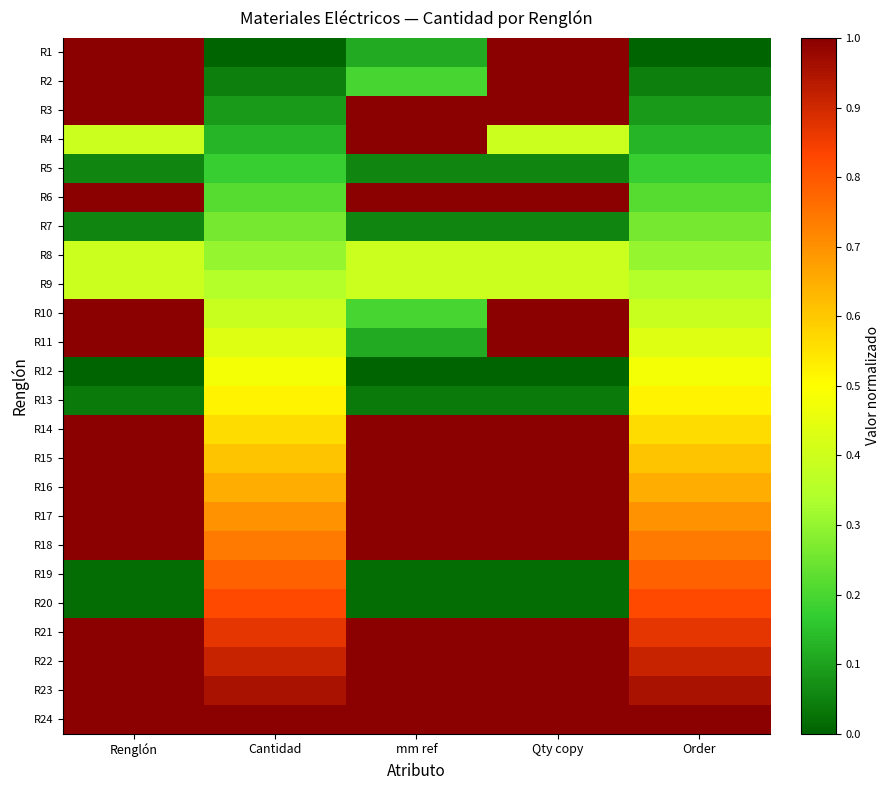

Reading left to right, list all the values displayed in this chart.

R1: Renglón=1.0	Cantidad=0.0	mm ref=0.1	Qty copy=1.0	Order=0.0
R2: Renglón=1.0	Cantidad=0.0	mm ref=0.2	Qty copy=1.0	Order=0.0
R3: Renglón=1.0	Cantidad=0.1	mm ref=1.0	Qty copy=1.0	Order=0.1
R4: Renglón=0.4	Cantidad=0.1	mm ref=1.0	Qty copy=0.4	Order=0.1
R5: Renglón=0.1	Cantidad=0.2	mm ref=0.1	Qty copy=0.1	Order=0.2
R6: Renglón=1.0	Cantidad=0.2	mm ref=1.0	Qty copy=1.0	Order=0.2
R7: Renglón=0.1	Cantidad=0.3	mm ref=0.1	Qty copy=0.1	Order=0.3
R8: Renglón=0.4	Cantidad=0.3	mm ref=0.4	Qty copy=0.4	Order=0.3
R9: Renglón=0.4	Cantidad=0.3	mm ref=0.4	Qty copy=0.4	Order=0.3
R10: Renglón=1.0	Cantidad=0.4	mm ref=0.2	Qty copy=1.0	Order=0.4
R11: Renglón=1.0	Cantidad=0.4	mm ref=0.1	Qty copy=1.0	Order=0.4
R12: Renglón=0.0	Cantidad=0.5	mm ref=0.0	Qty copy=0.0	Order=0.5
R13: Renglón=0.0	Cantidad=0.5	mm ref=0.0	Qty copy=0.0	Order=0.5
R14: Renglón=1.0	Cantidad=0.6	mm ref=1.0	Qty copy=1.0	Order=0.6
R15: Renglón=1.0	Cantidad=0.6	mm ref=1.0	Qty copy=1.0	Order=0.6
R16: Renglón=1.0	Cantidad=0.7	mm ref=1.0	Qty copy=1.0	Order=0.7
R17: Renglón=1.0	Cantidad=0.7	mm ref=1.0	Qty copy=1.0	Order=0.7
R18: Renglón=1.0	Cantidad=0.7	mm ref=1.0	Qty copy=1.0	Order=0.7
R19: Renglón=0.0	Cantidad=0.8	mm ref=0.0	Qty copy=0.0	Order=0.8
R20: Renglón=0.0	Cantidad=0.8	mm ref=0.0	Qty copy=0.0	Order=0.8
R21: Renglón=1.0	Cantidad=0.9	mm ref=1.0	Qty copy=1.0	Order=0.9
R22: Renglón=1.0	Cantidad=0.9	mm ref=1.0	Qty copy=1.0	Order=0.9
R23: Renglón=1.0	Cantidad=1.0	mm ref=1.0	Qty copy=1.0	Order=1.0
R24: Renglón=1.0	Cantidad=1.0	mm ref=1.0	Qty copy=1.0	Order=1.0